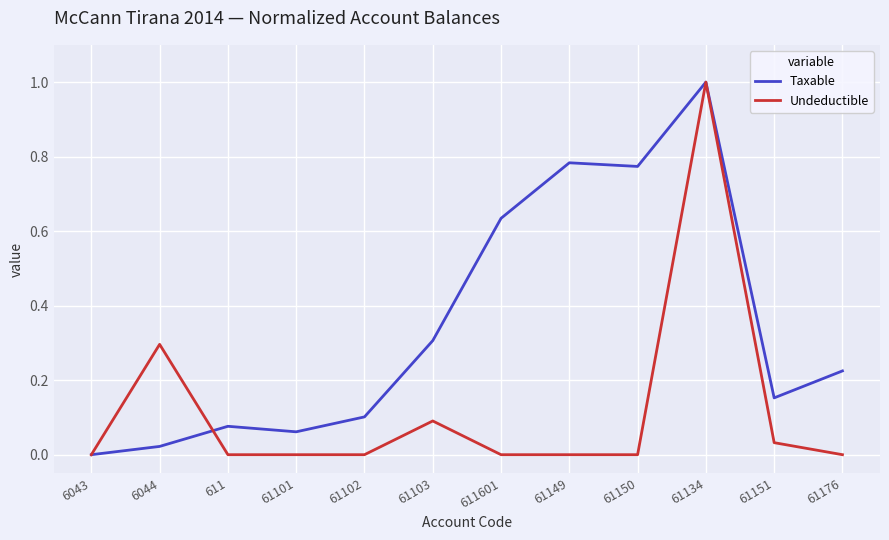

Rank the series by their average value, from highest to lowest.

Taxable, Undeductible